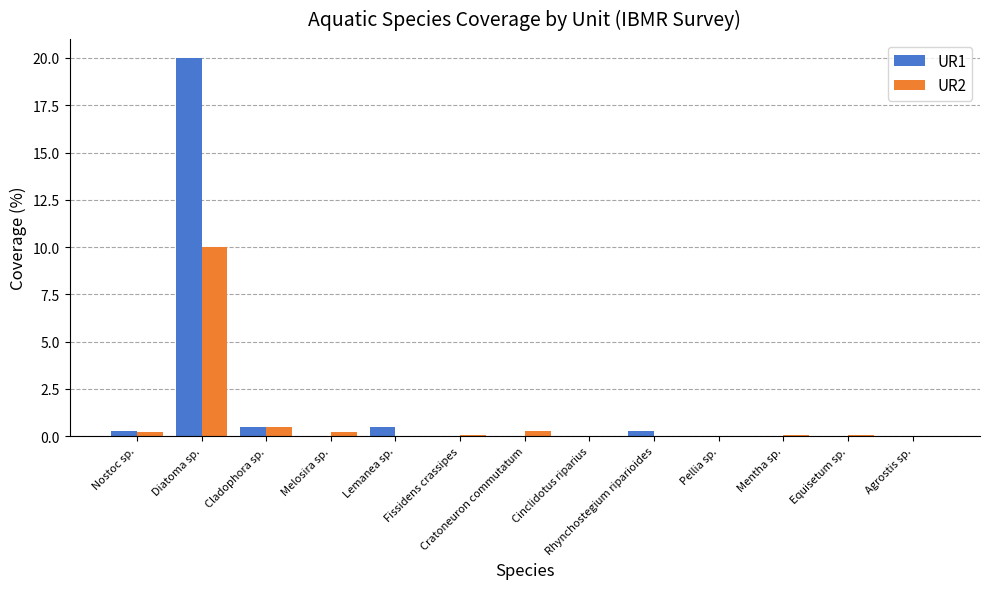

What is the maximum value shown in the chart?

20.0